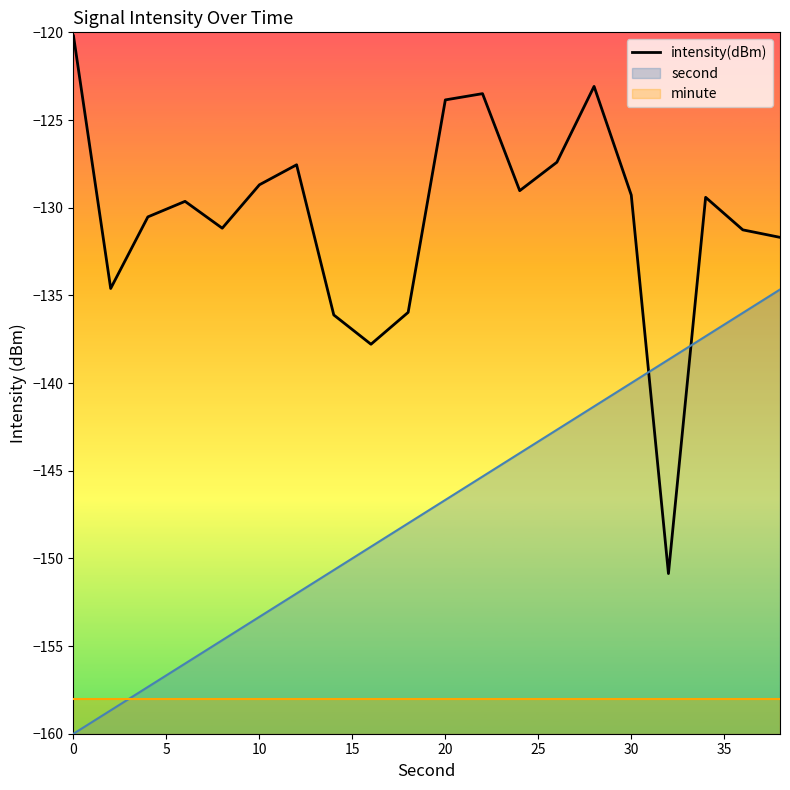

What is the highest value of the second series?

-134.7